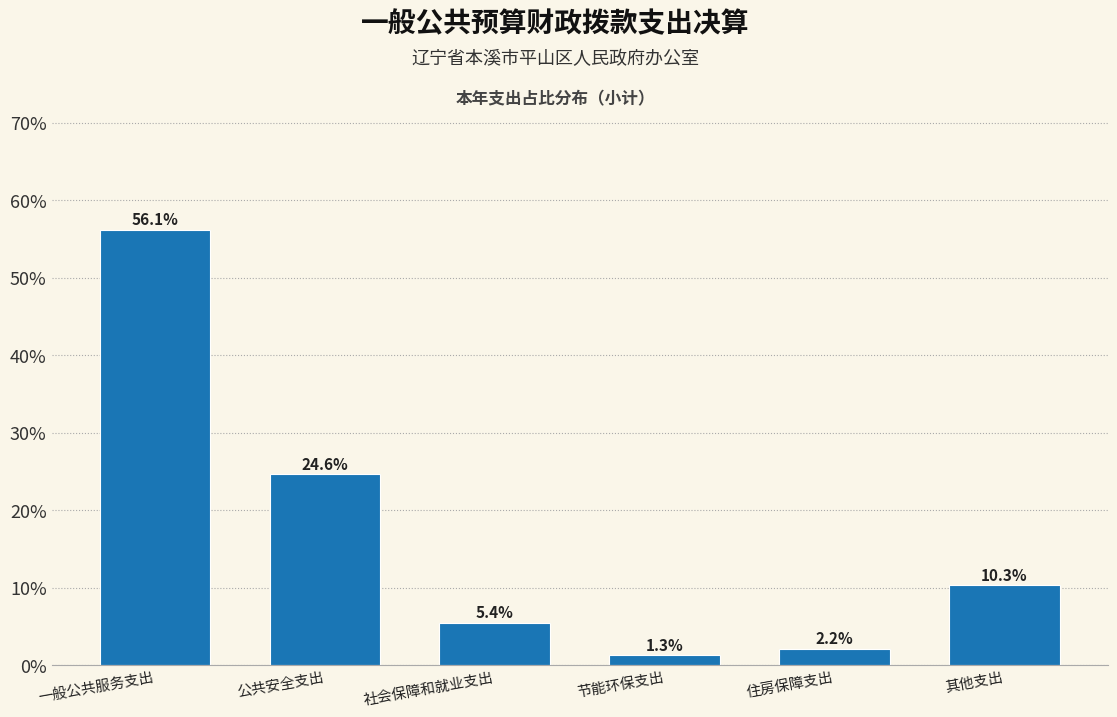

Reading right to left, what are all the values shown in this chart?

其他支出=10.3	住房保障支出=2.2	节能环保支出=1.3	社会保障和就业支出=5.4	公共安全支出=24.6	一般公共服务支出=56.1